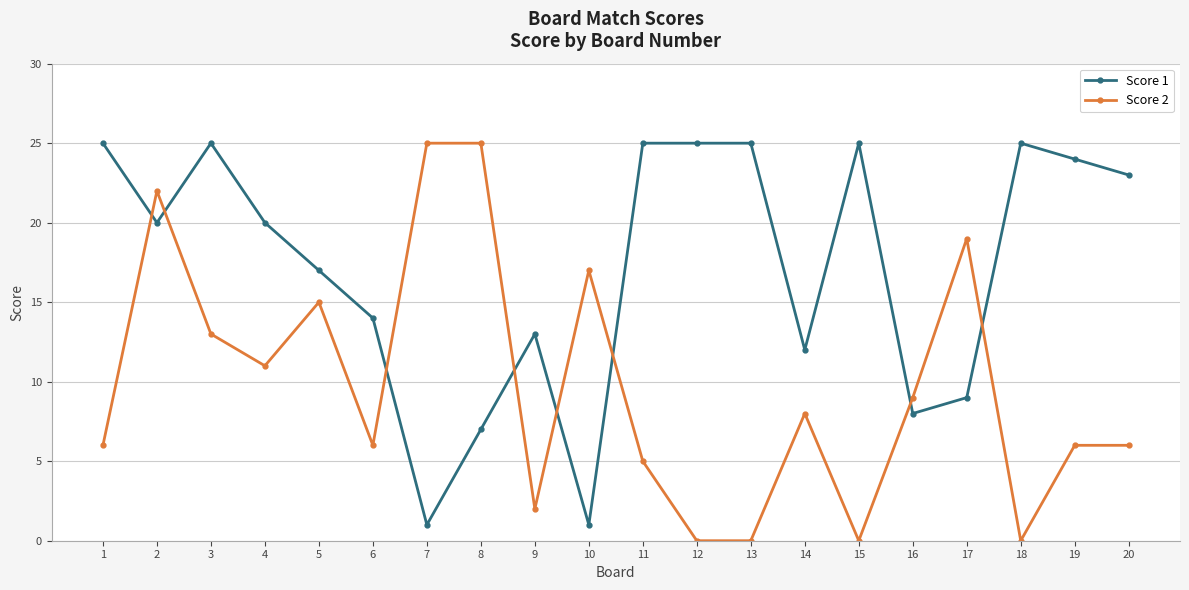

Which series has the largest total across all categories?

Score 1